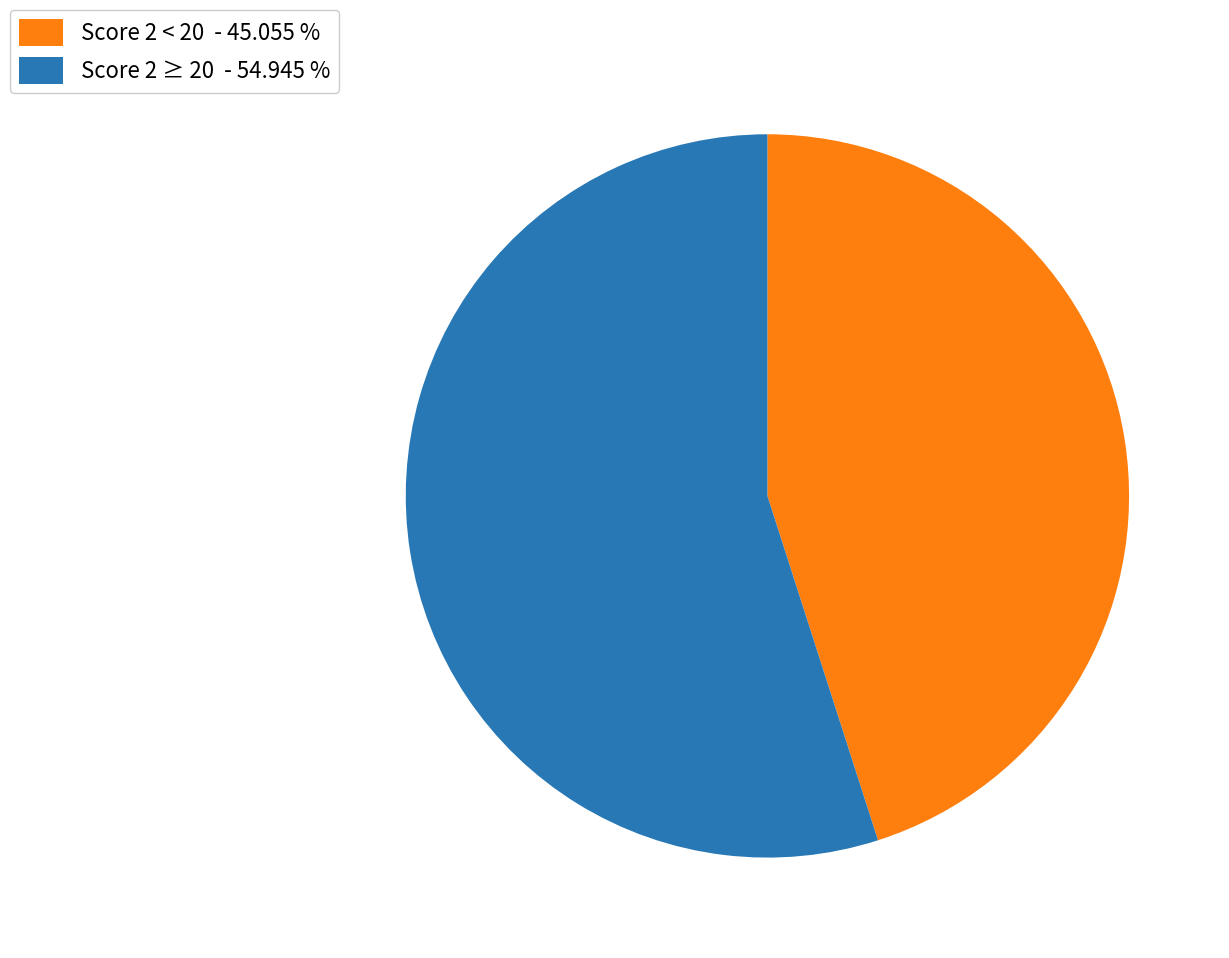

Rank the categories by value from highest to lowest.

Score 2 ≥ 20 - 54.945 %, Score 2 < 20 - 45.055 %